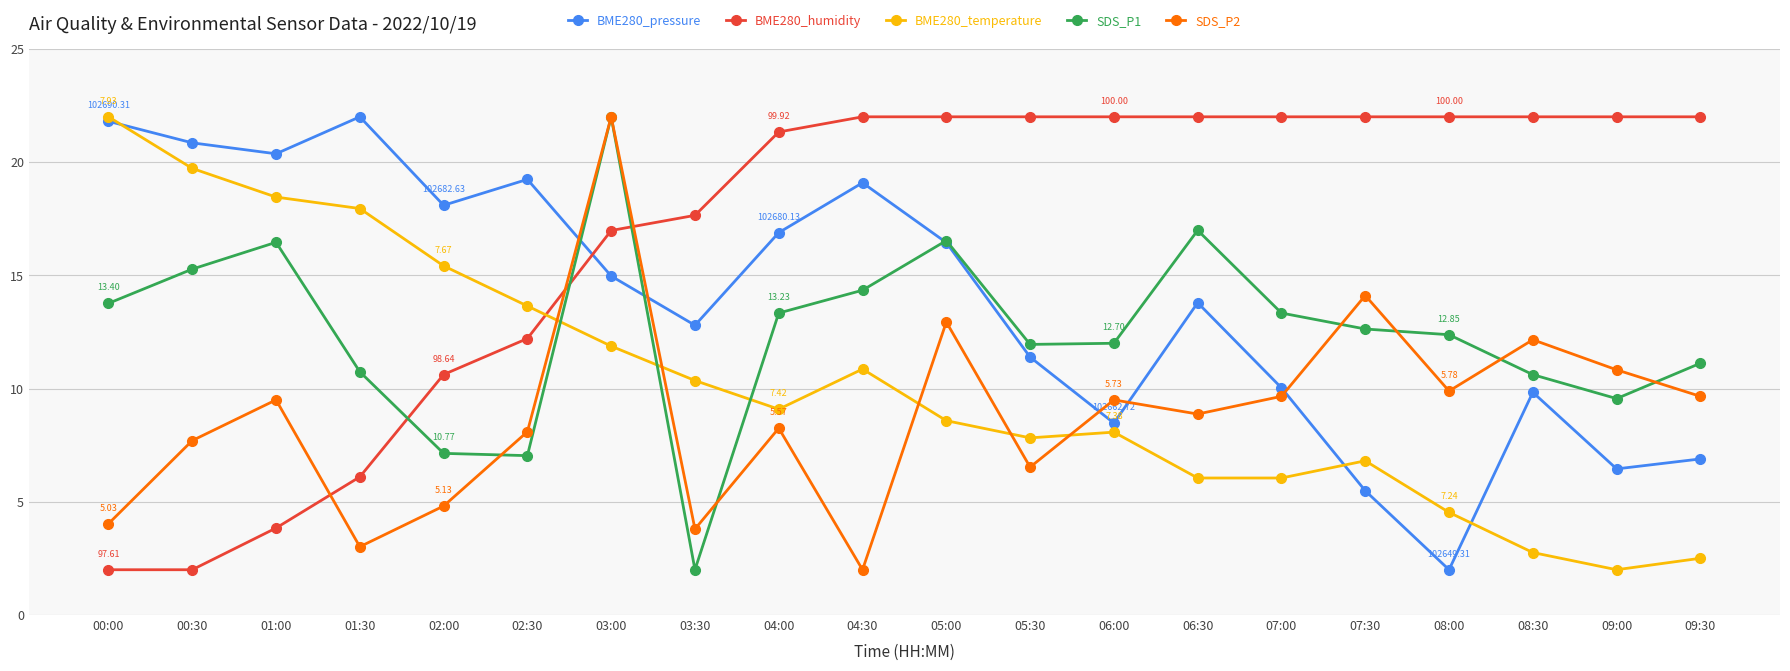

Where is BME280_humidity nearest to the value 12?

02:30